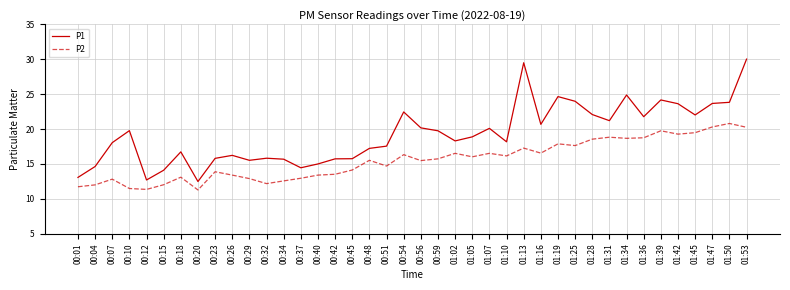

What position from the right is 00:42?

25